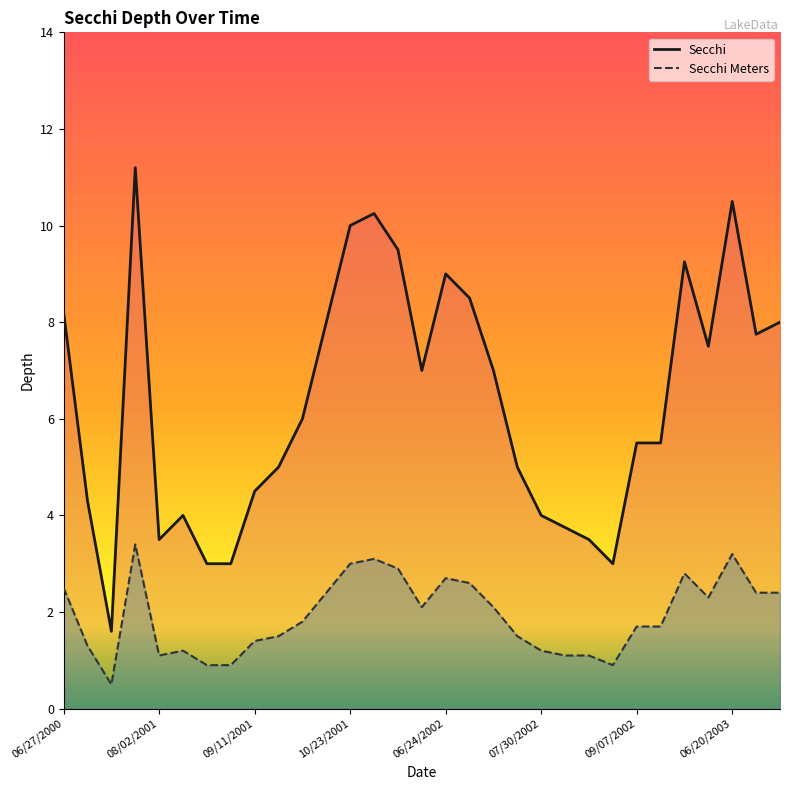

True or false: Secchi Meters and Secchi intersect in this chart.

False